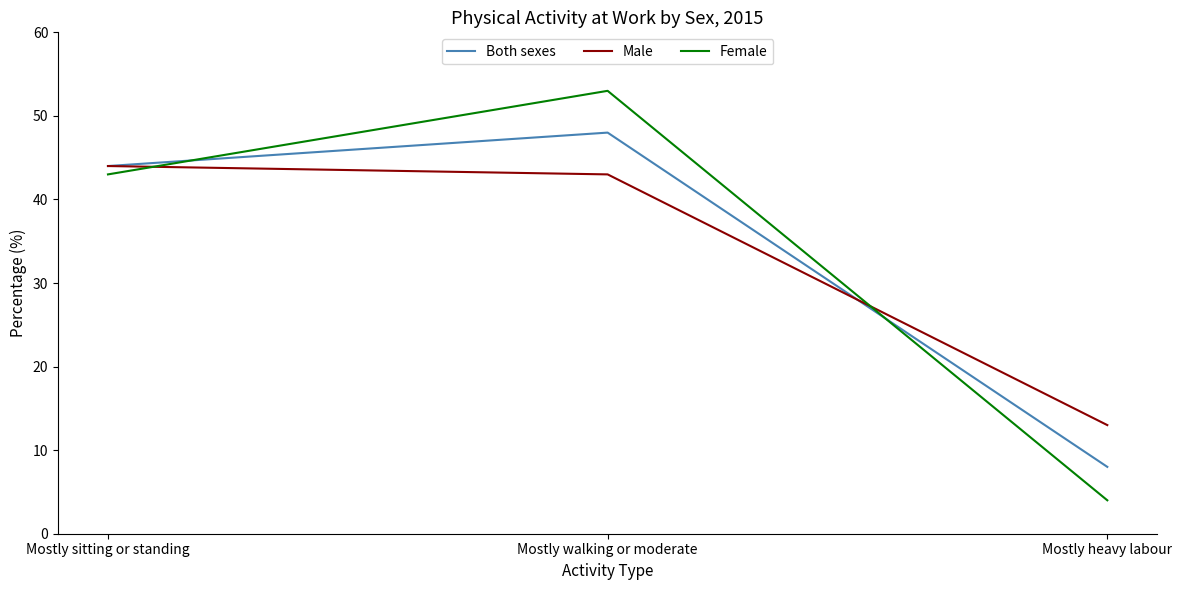

Rank the series by their maximum value, from highest to lowest.

Female, Both sexes, Male